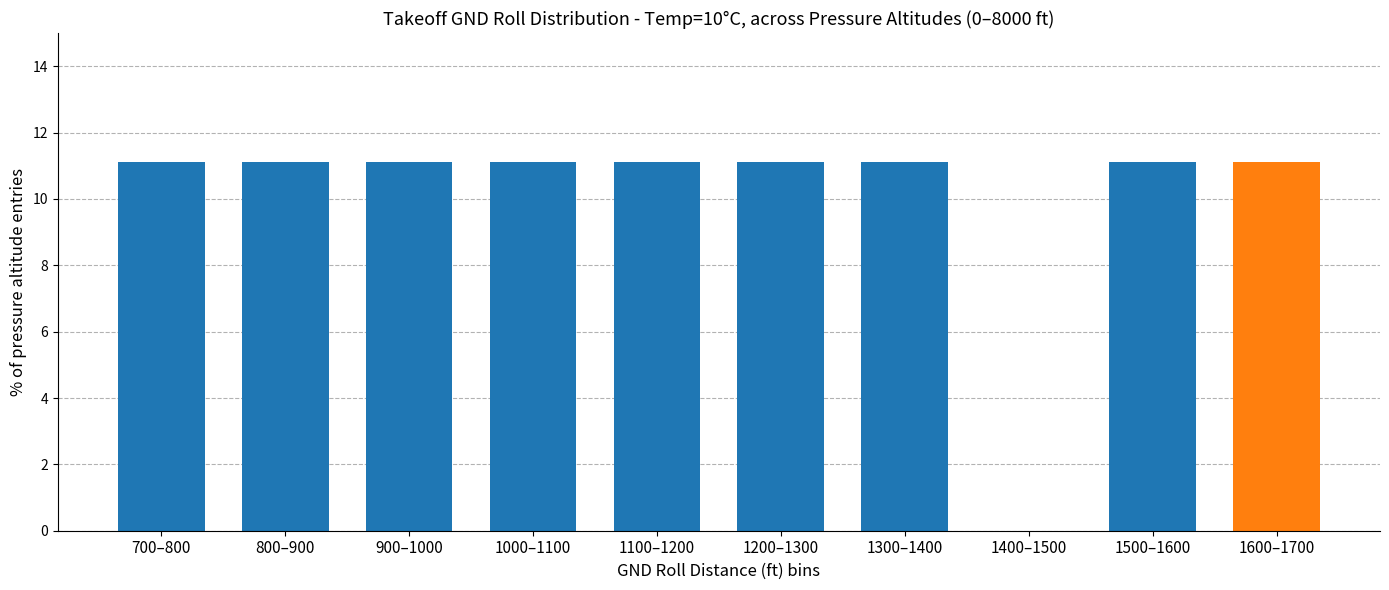

Reading left to right, what are all the values shown in this chart?

700–800=11.1	800–900=11.1	900–1000=11.1	1000–1100=11.1	1100–1200=11.1	1200–1300=11.1	1300–1400=11.1	1400–1500=0.0	1500–1600=11.1	1600–1700=11.1